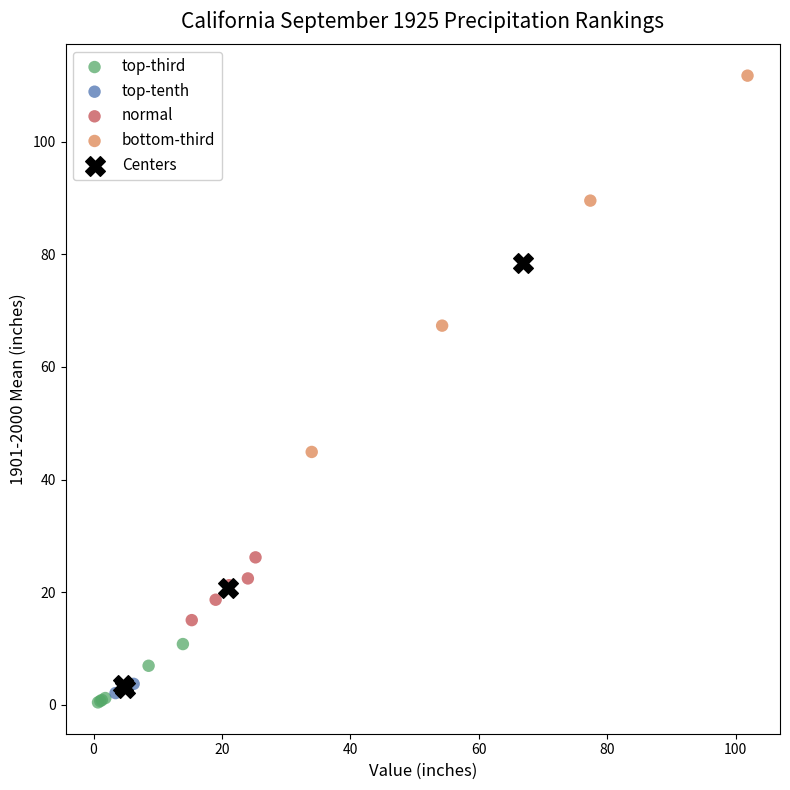

What are all the series names shown in the legend?

top-third, top-tenth, normal, bottom-third, Centers